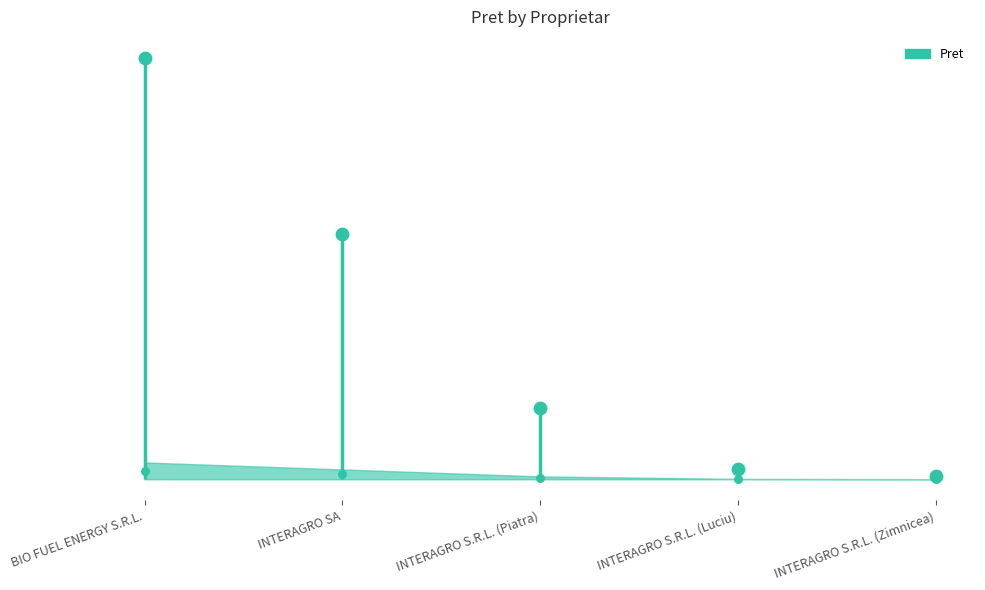

Approximately how many times larger is the value at INTERAGRO S.R.L. (Luciu) compared to INTERAGRO S.R.L. (Piatra)?

0.1